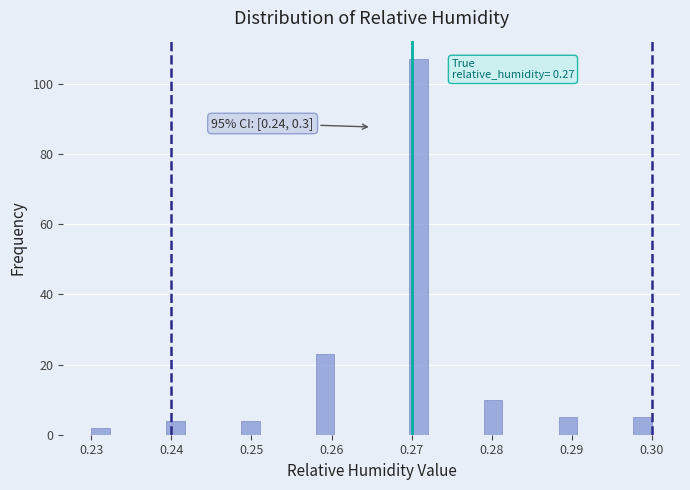

Read against the x-axis, roughly where is the centre of the tallest bar?

0.271